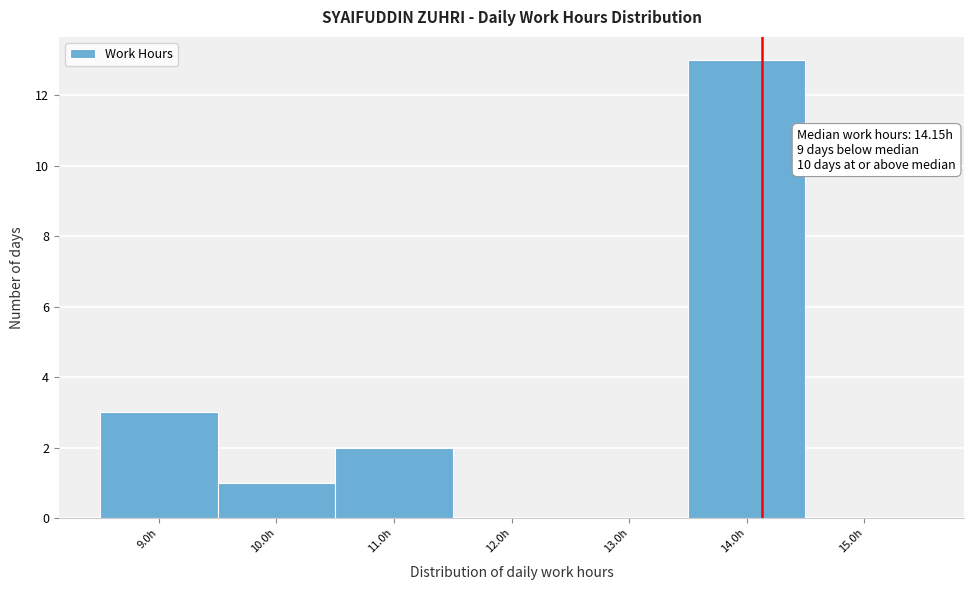

Over which range of the x-axis is the bar tallest?

13.52 to 14.52